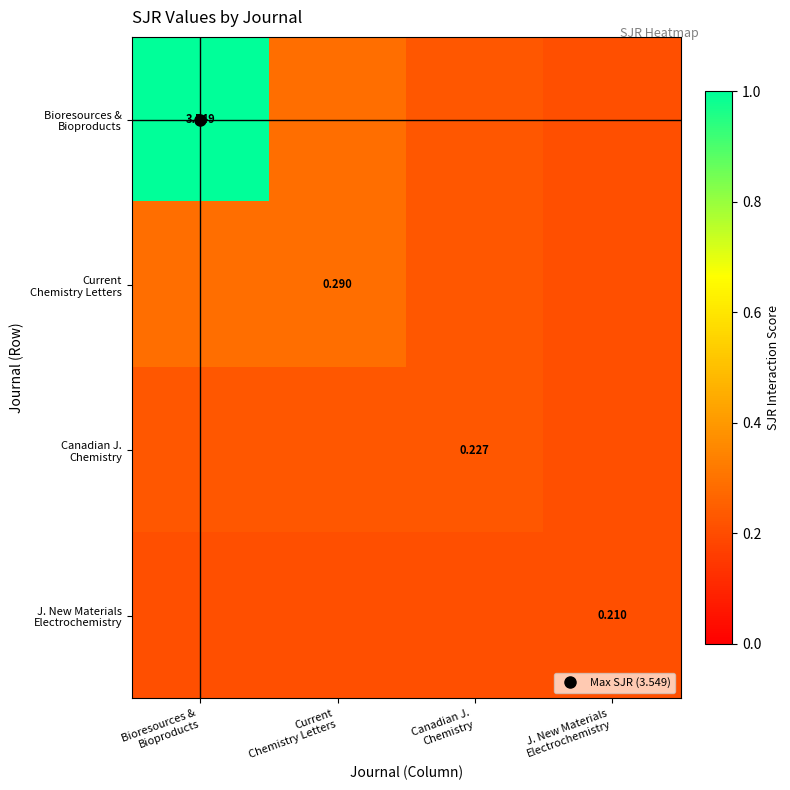

Which series has the largest range (max minus min)?

Bioresources & Bioproducts